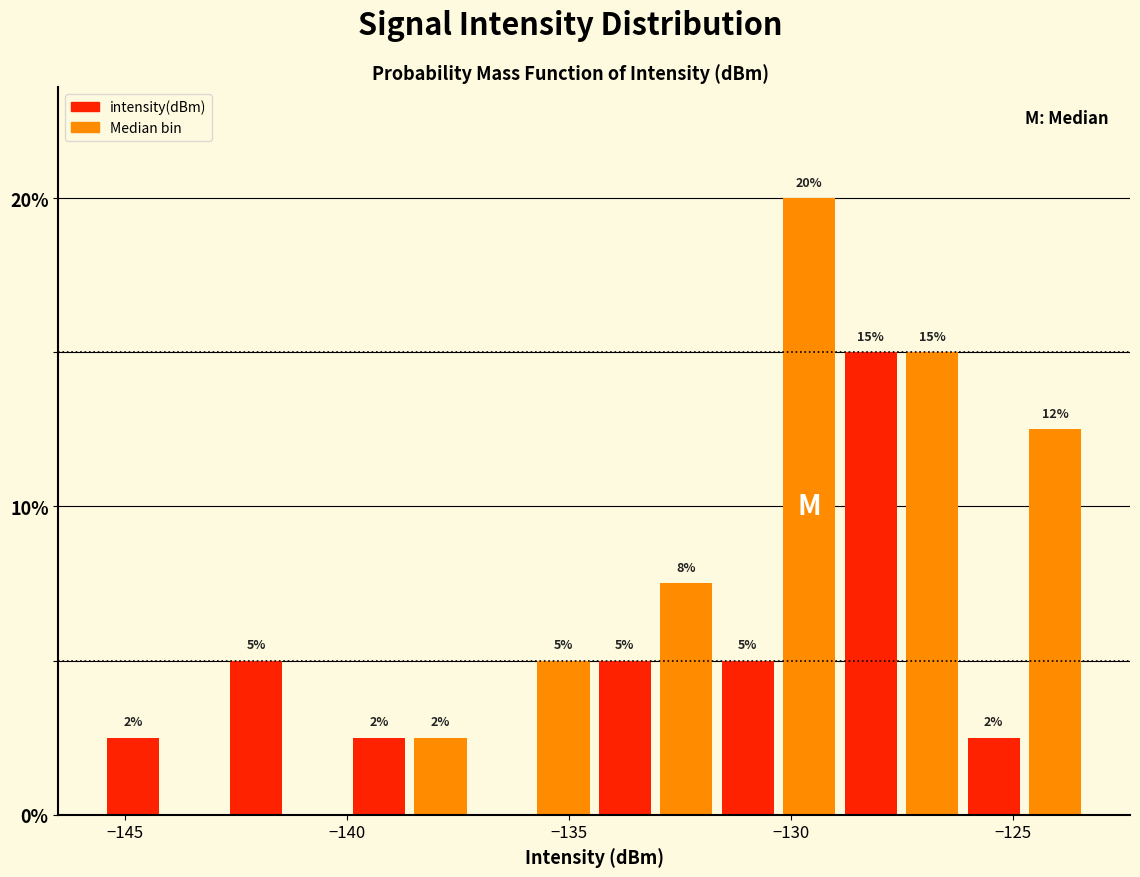

Read against the x-axis, roughly where is the centre of the tallest bar?

-129.5